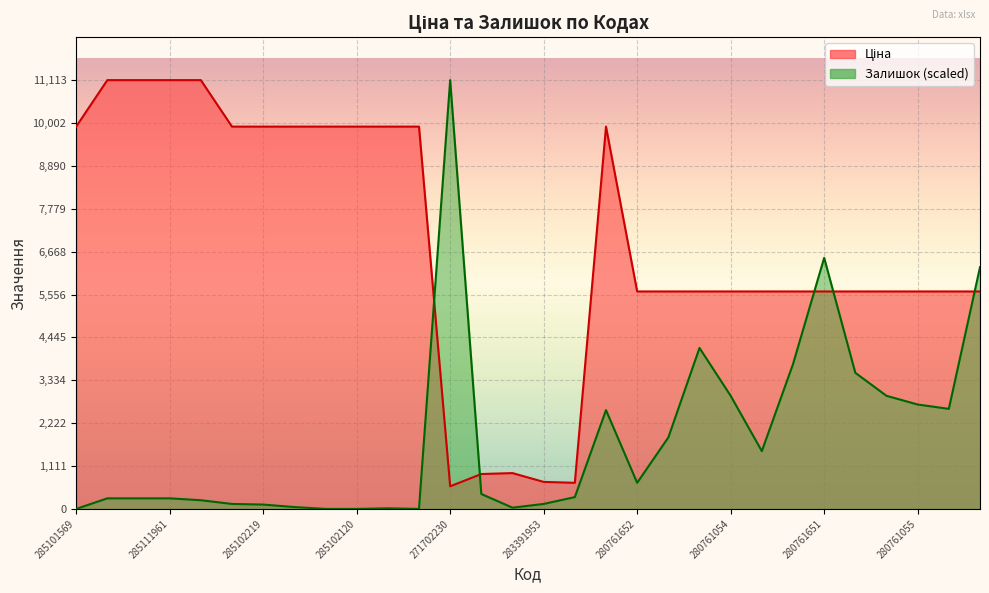

The value of Ціна at 285102120 is 13506.6. True or false?

False